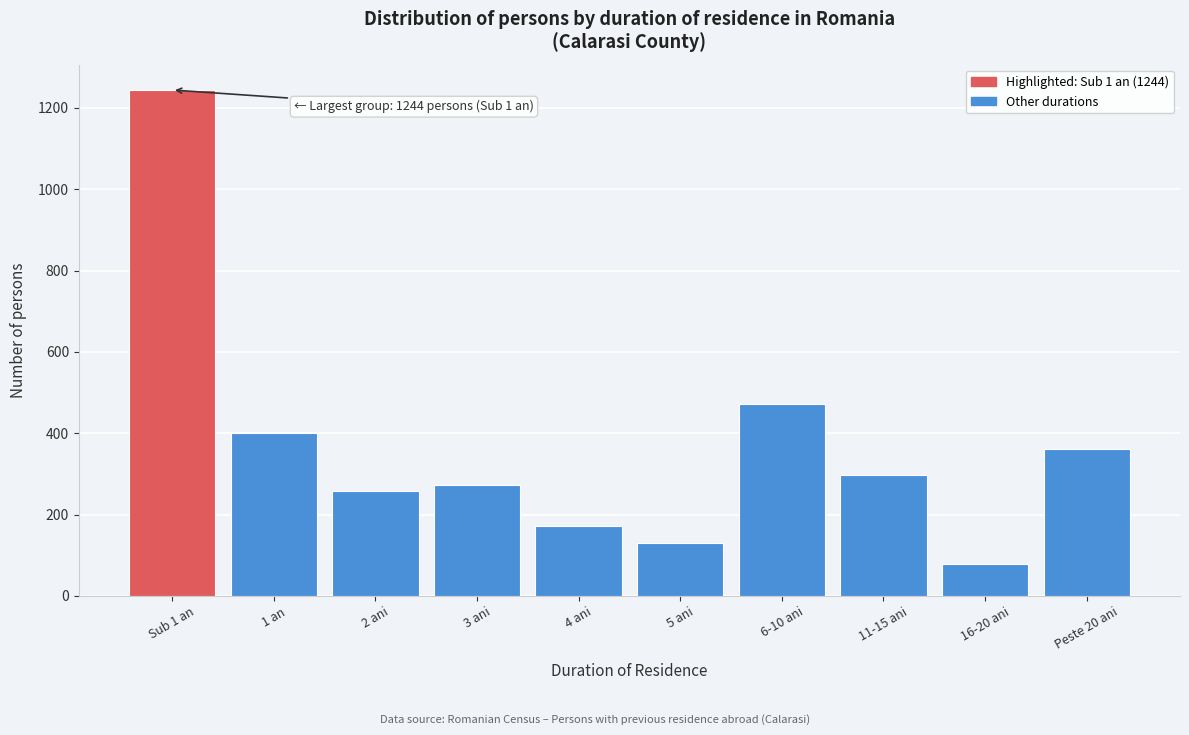

Reading left to right, what are all the values shown in this chart?

1244	401	257	273	173	131	472	297	79	361